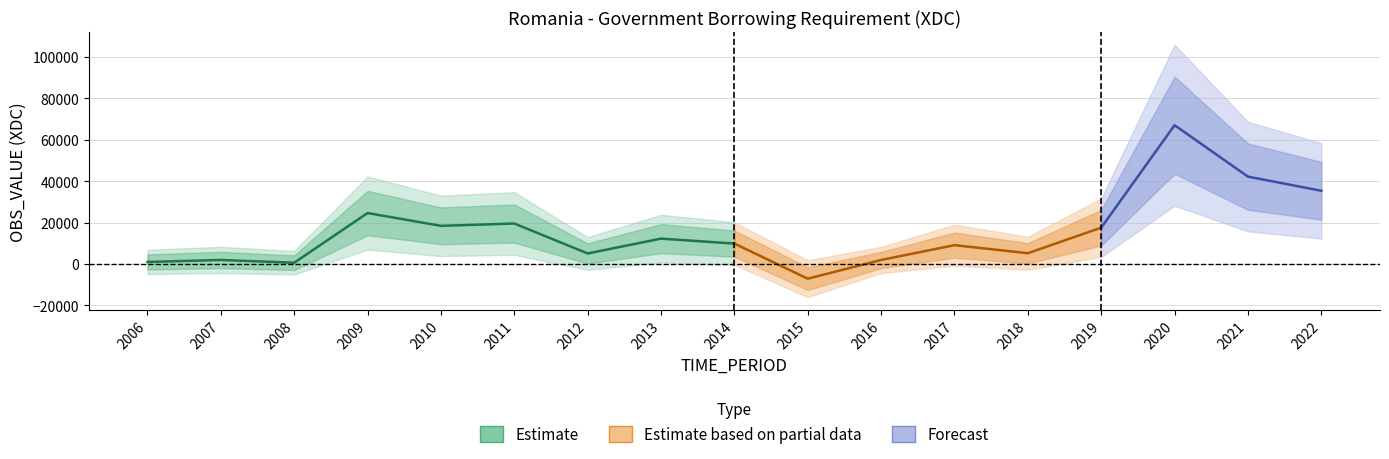

What is the value of the 16th point from the left?

42146.4